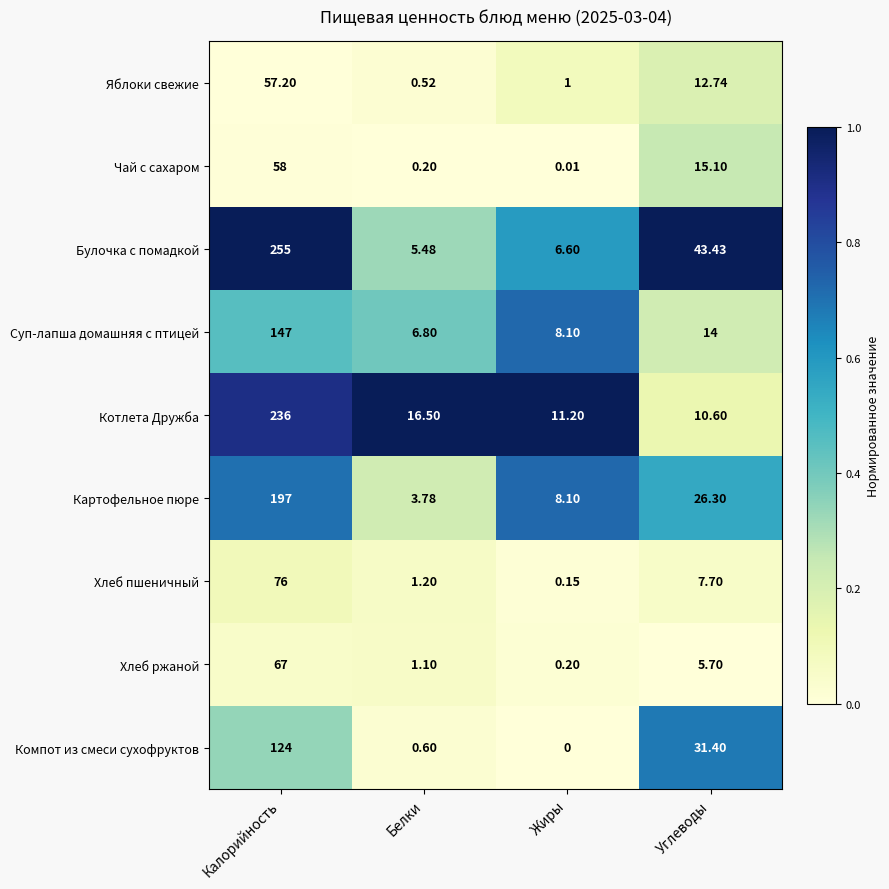

What is the total value across all series at Калорийность?

1217.2